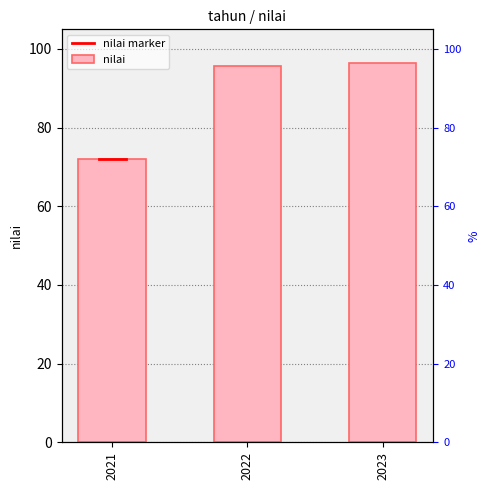

Rank the categories by value from lowest to highest.

2021, 2022, 2023